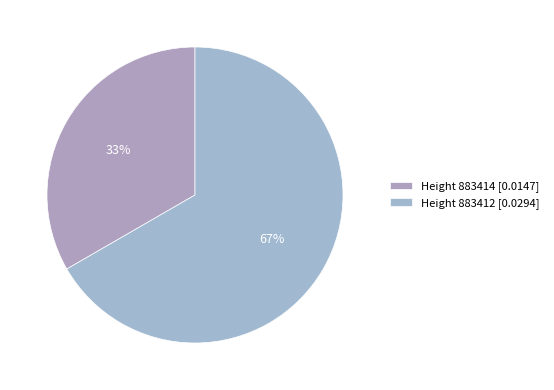

Does any single category account for the majority?

Yes